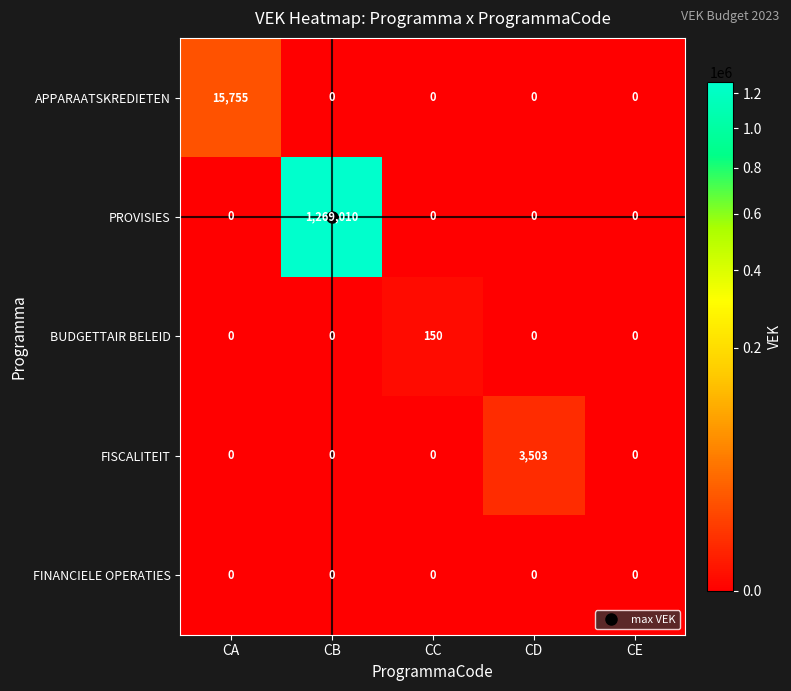

Between CB and CC, which series saw the biggest shift?

PROVISIES